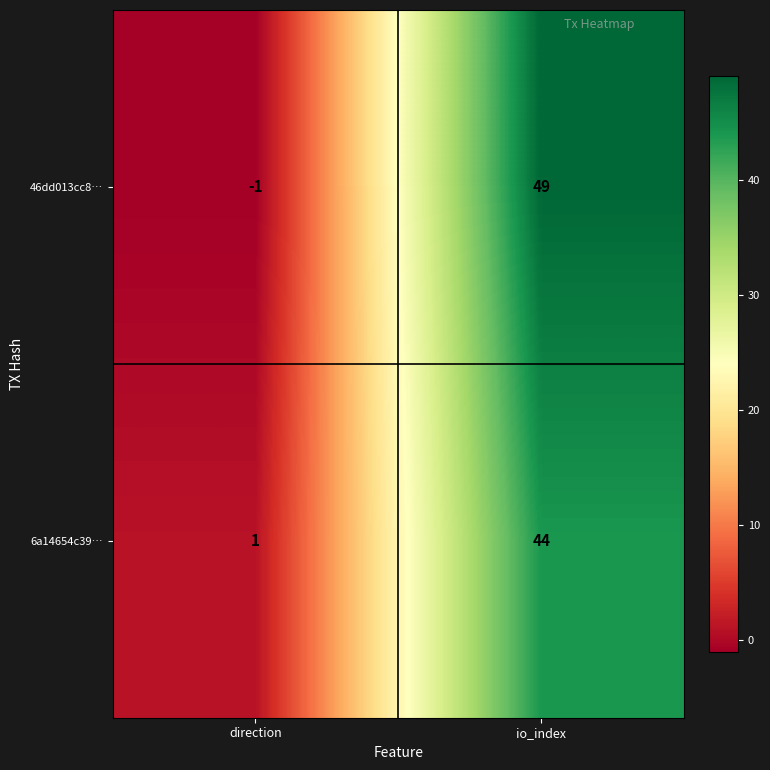

At direction, list the series in order from smallest to largest.

46dd013cc8…, 6a14654c39…